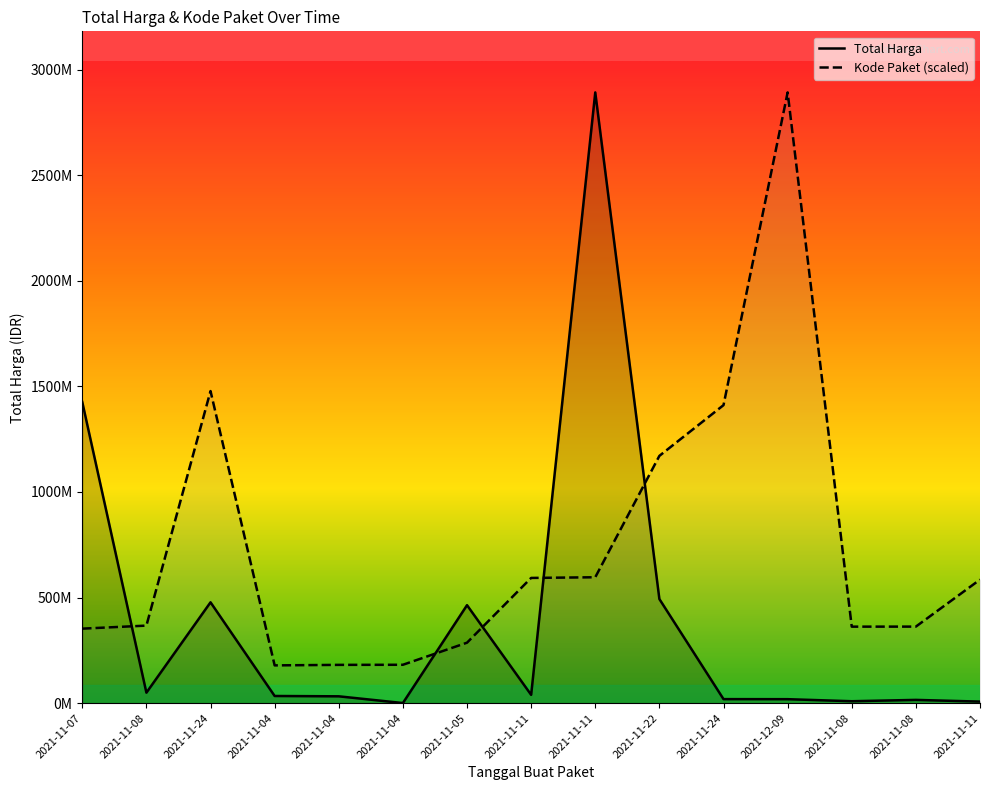

The Total Harga series shows 674652275.7 at 2021-11-24. True or false?

False